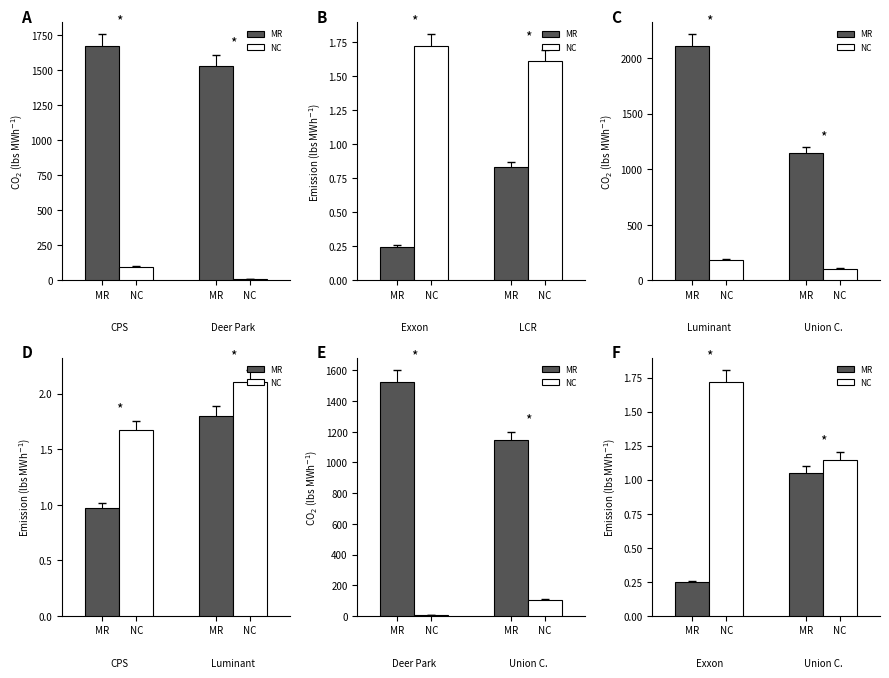

At MR, list the series in order from largest to smallest.

NC, MR